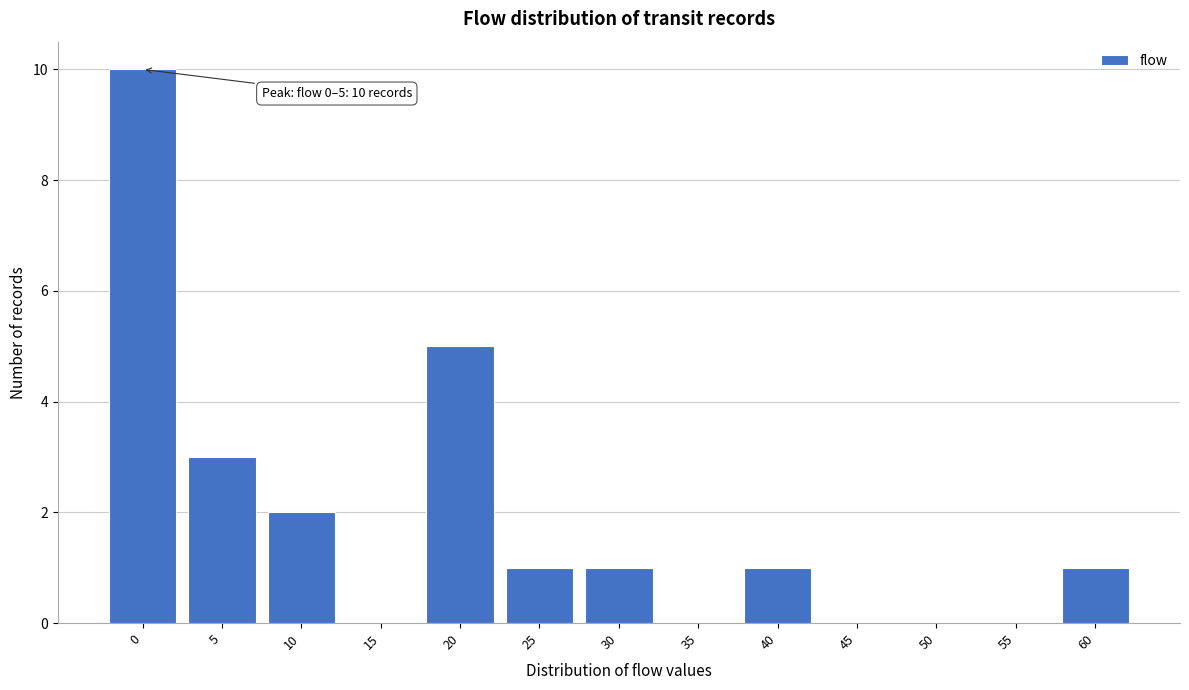

Reading left to right, extract all data points from this chart.

0=10	5=3	10=2	15=0	20=5	25=1	30=1	35=0	40=1	45=0	50=0	55=0	60=1